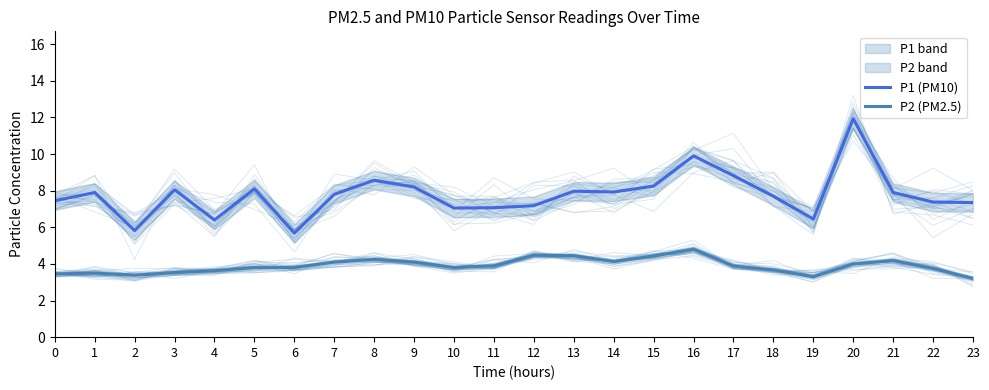

What is the maximum value shown in the chart?

11.9